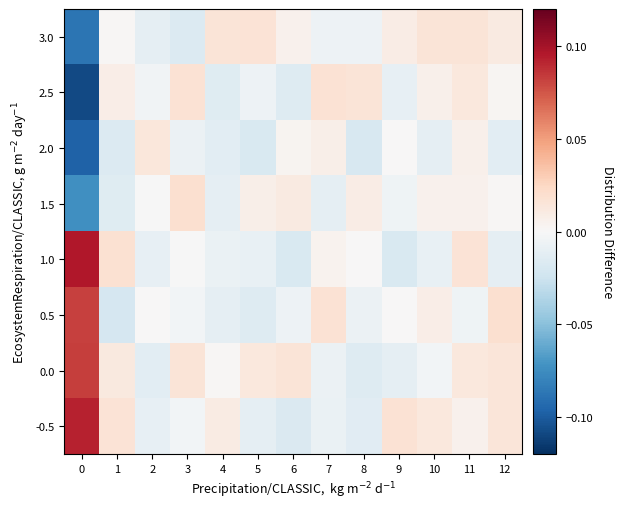

Reading left to right, extract all data points from this chart.

-0.5: 0=0.1	1=0.0	2=-0.0	3=-0.0	4=0.0	5=-0.0	6=-0.0	7=-0.0	8=-0.0	9=0.0	10=0.0	11=0.0	12=0.0
0.0: 0=0.1	1=0.0	2=-0.0	3=0.0	4=0.0	5=0.0	6=0.0	7=-0.0	8=-0.0	9=-0.0	10=-0.0	11=0.0	12=0.0
0.5: 0=0.1	1=-0.0	2=0.0	3=-0.0	4=-0.0	5=-0.0	6=-0.0	7=0.0	8=-0.0	9=0.0	10=0.0	11=-0.0	12=0.0
1.0: 0=0.1	1=0.0	2=-0.0	3=-0.0	4=-0.0	5=-0.0	6=-0.0	7=0.0	8=0.0	9=-0.0	10=-0.0	11=0.0	12=-0.0
1.5: 0=-0.1	1=-0.0	2=-0.0	3=0.0	4=-0.0	5=0.0	6=0.0	7=-0.0	8=0.0	9=-0.0	10=0.0	11=0.0	12=0.0
2.0: 0=-0.1	1=-0.0	2=0.0	3=-0.0	4=-0.0	5=-0.0	6=0.0	7=0.0	8=-0.0	9=0.0	10=-0.0	11=0.0	12=-0.0
2.5: 0=-0.1	1=0.0	2=-0.0	3=0.0	4=-0.0	5=-0.0	6=-0.0	7=0.0	8=0.0	9=-0.0	10=0.0	11=0.0	12=0.0
3.0: 0=-0.1	1=0.0	2=-0.0	3=-0.0	4=0.0	5=0.0	6=0.0	7=-0.0	8=-0.0	9=0.0	10=0.0	11=0.0	12=0.0